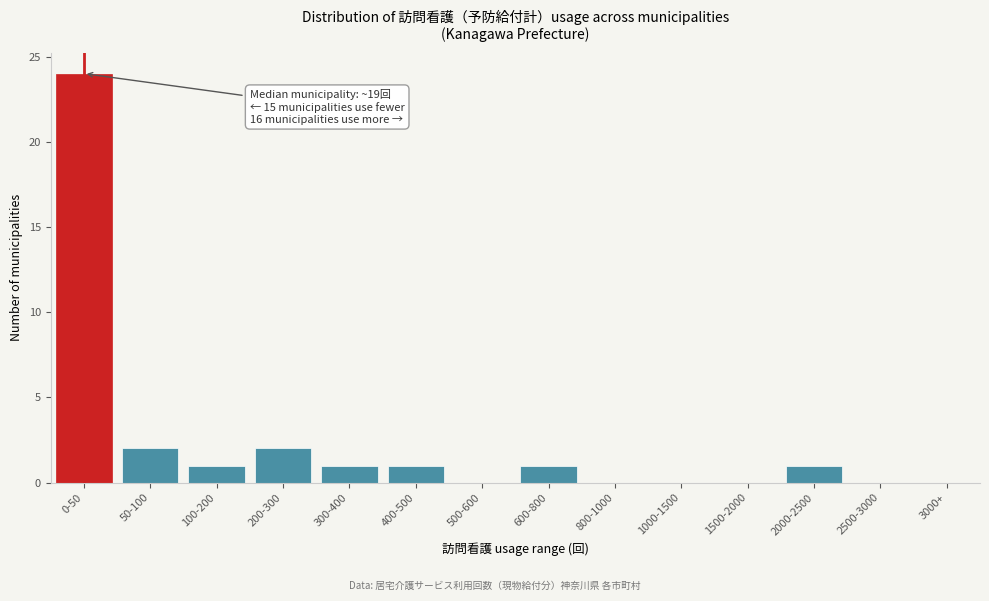

Reading left to right, what are all the values shown in this chart?

0-50=24	50-100=2	100-200=1	200-300=2	300-400=1	400-500=1	500-600=0	600-800=1	800-1000=0	1000-1500=0	1500-2000=0	2000-2500=1	2500-3000=0	3000+=0